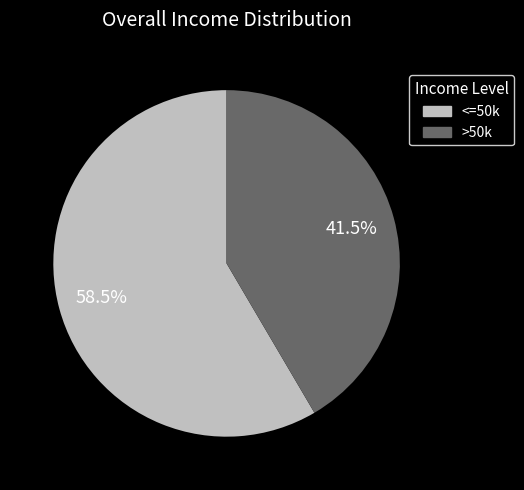

Is there any slice that represents more than half of the pie?

Yes